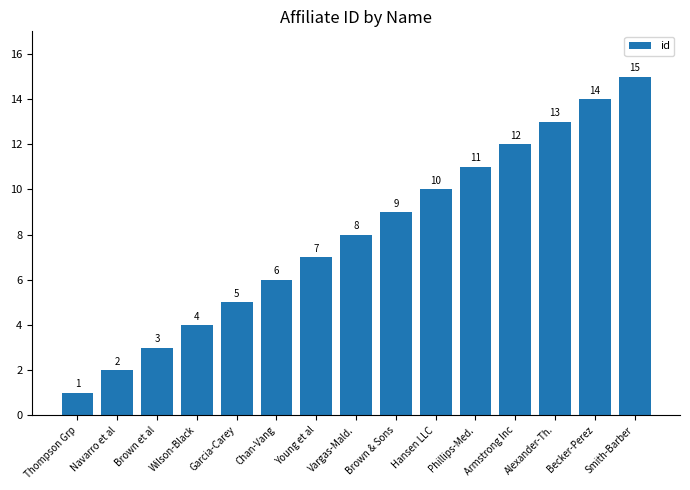

True or false: the data shows 16 at Brown & Sons.

False